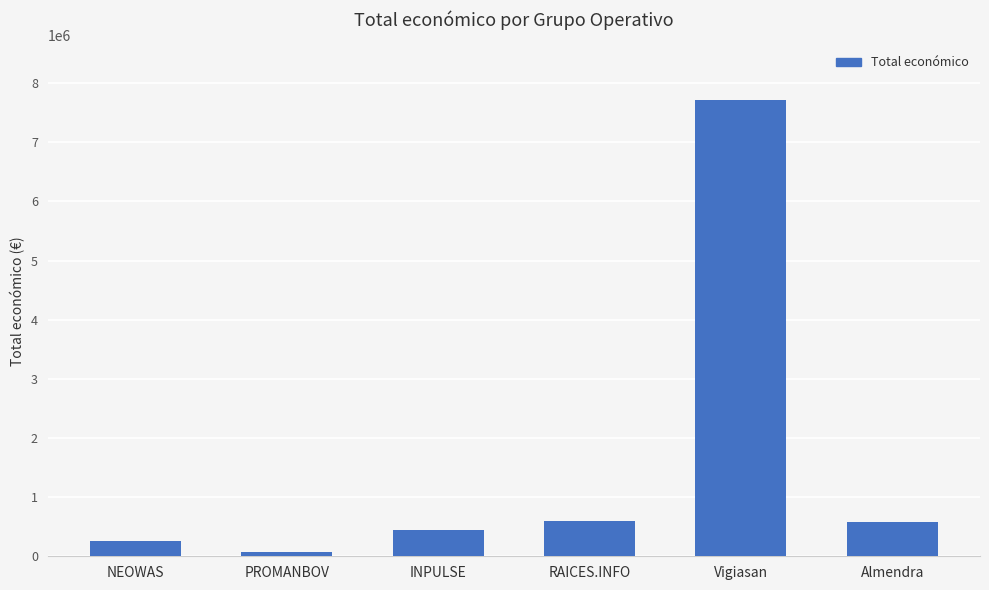

Which has a higher value, INPULSE or RAICES.INFO?

RAICES.INFO